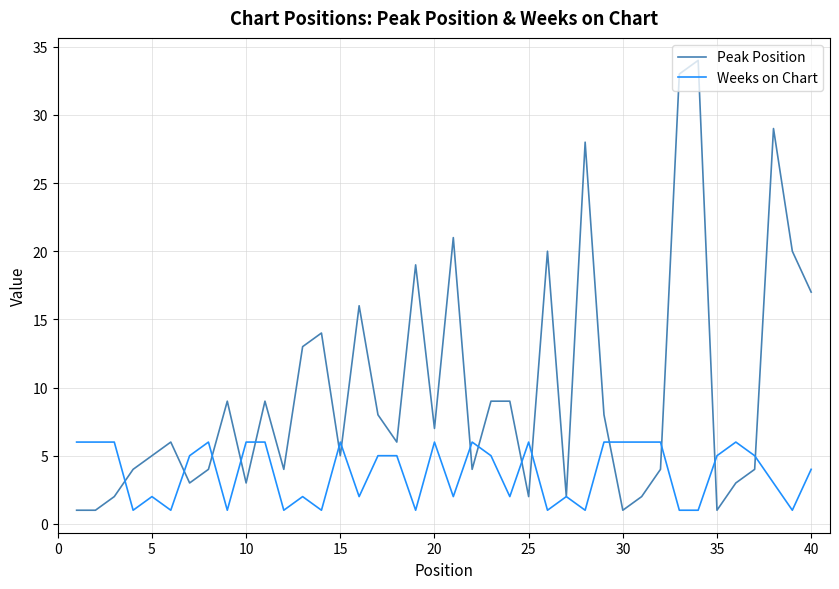

Which series has the largest total across all categories?

Peak Position